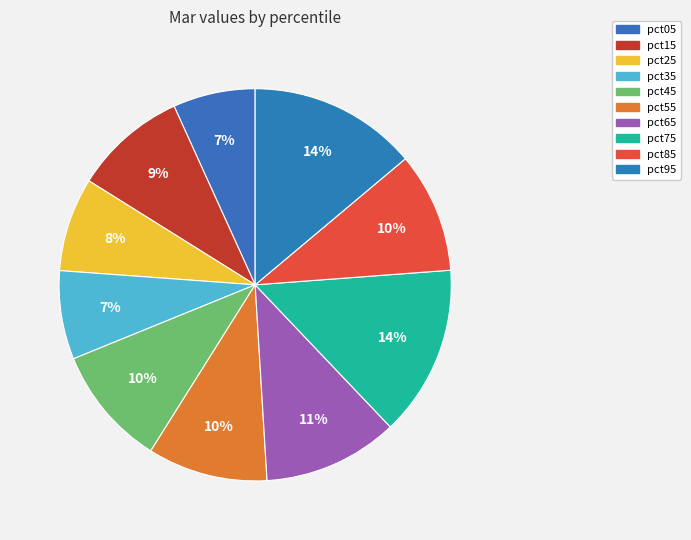

What is the total percentage of pct75 and pct15?

23.4%